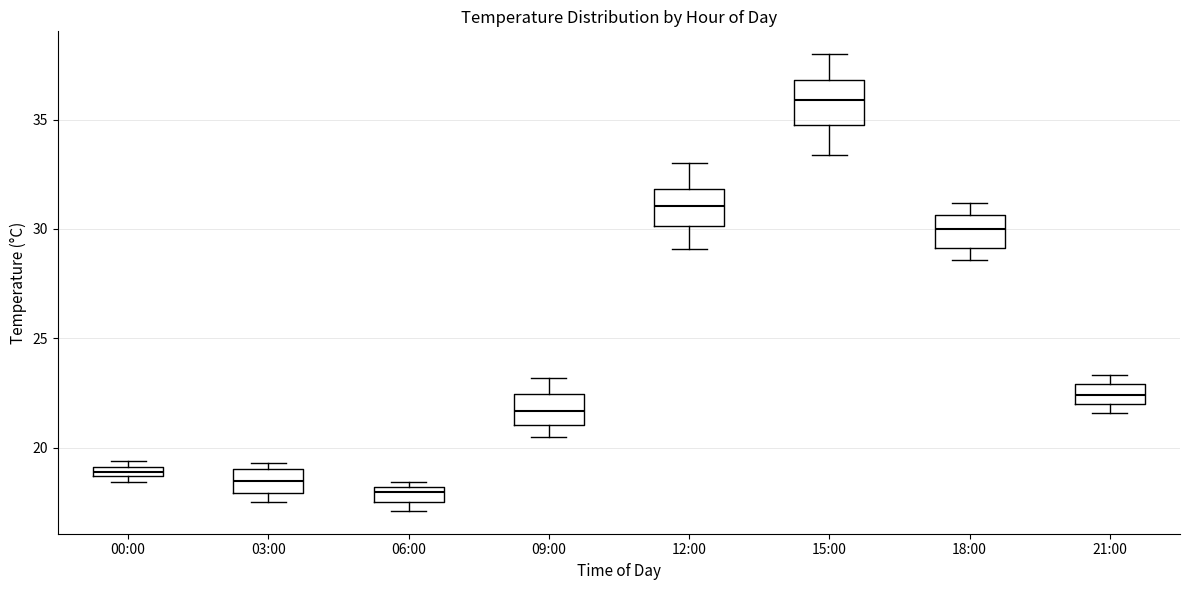

Which box has the highest median line?

15:00